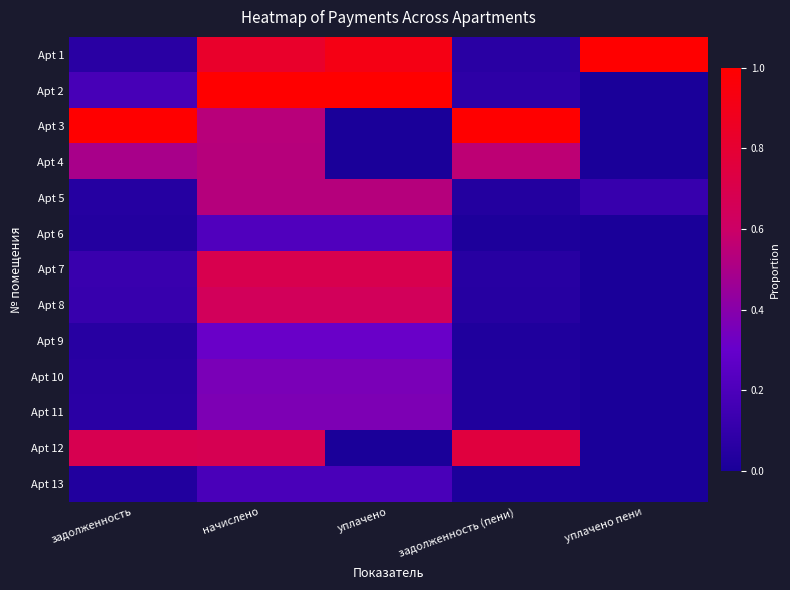

List the series in order of their peak value, highest first.

Apt 1, Apt 2, Apt 3, Apt 12, Apt 7, Apt 8, Apt 4, Apt 5, Apt 11, Apt 10, Apt 9, Apt 6, Apt 13